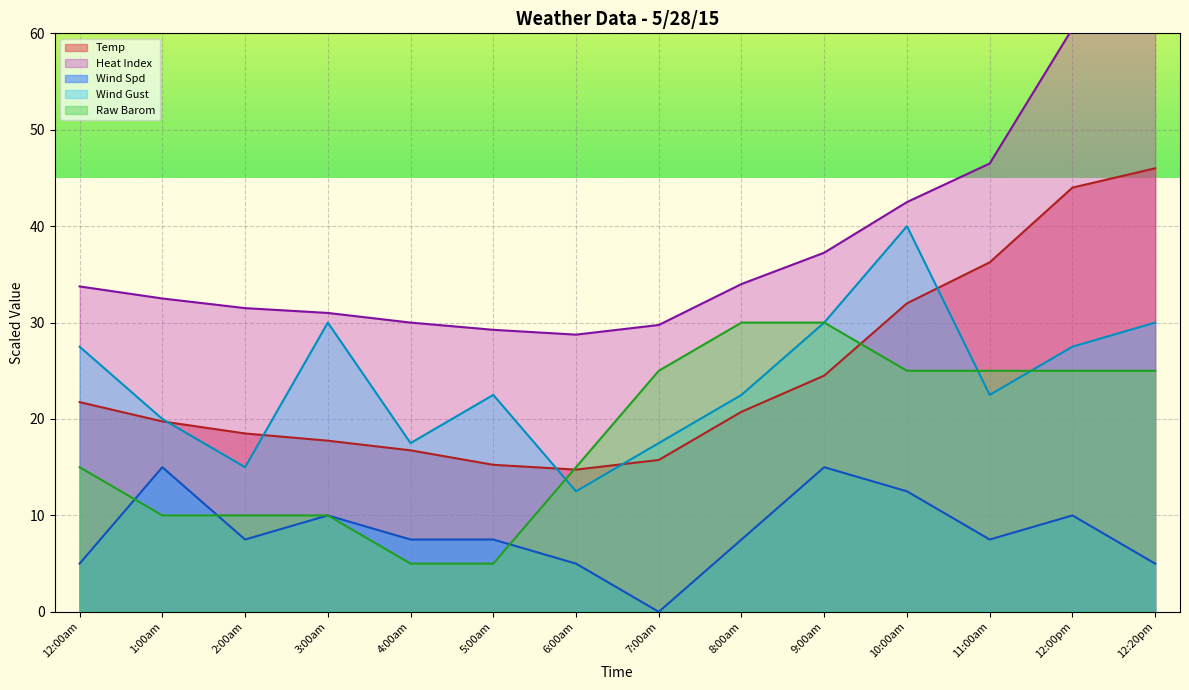

Where is Heat Index nearest to the value 45?

11:00am